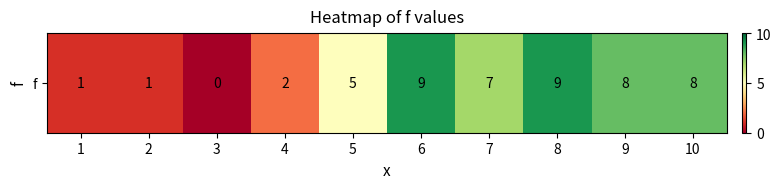

List the labels in order of value, smallest first.

3, 1, 2, 4, 5, 7, 9, 10, 6, 8